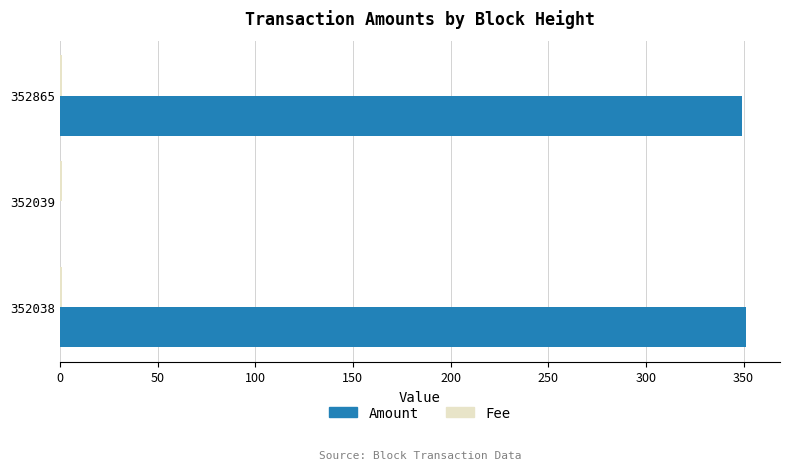

What is the maximum value shown in the chart?

351.1